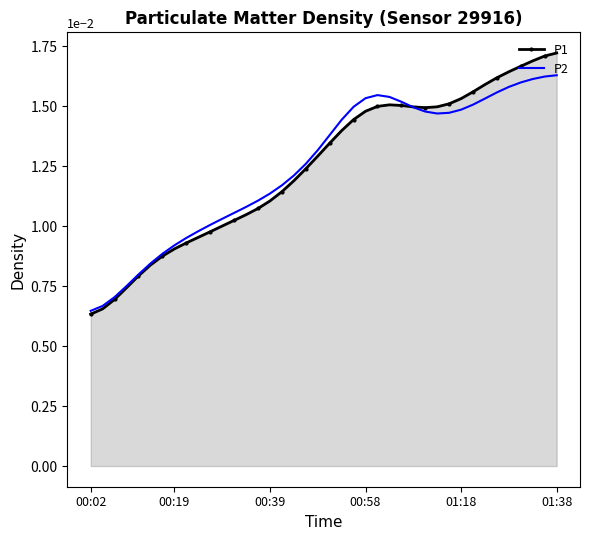

True or false: P2 has more than 0 interior local peaks.

True